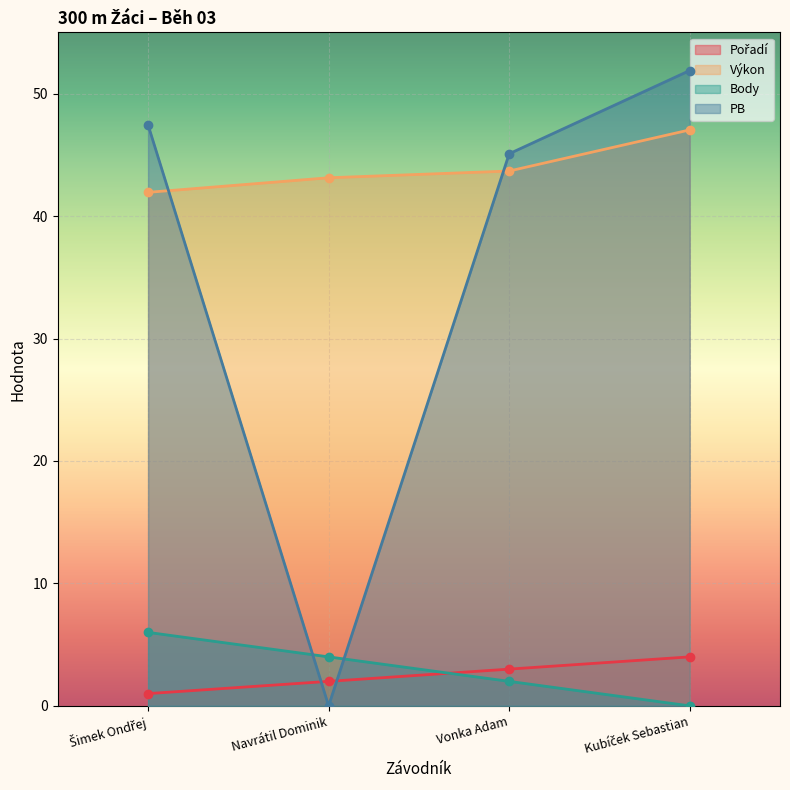

What is the maximum value shown in the chart?

51.9